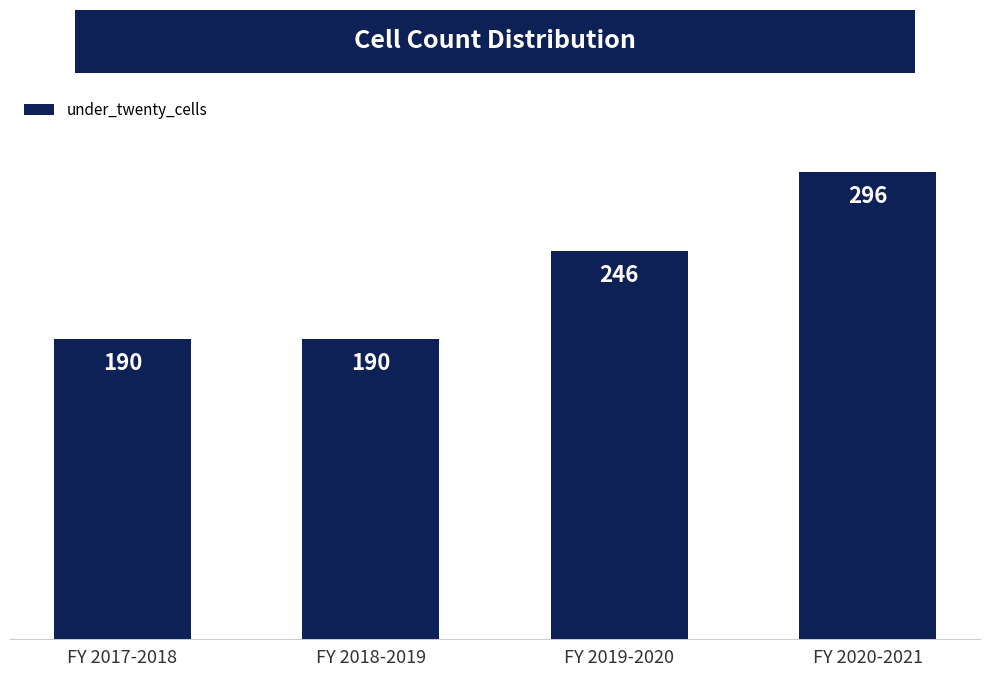

At which label is the value closest to 243?

FY 2019-2020